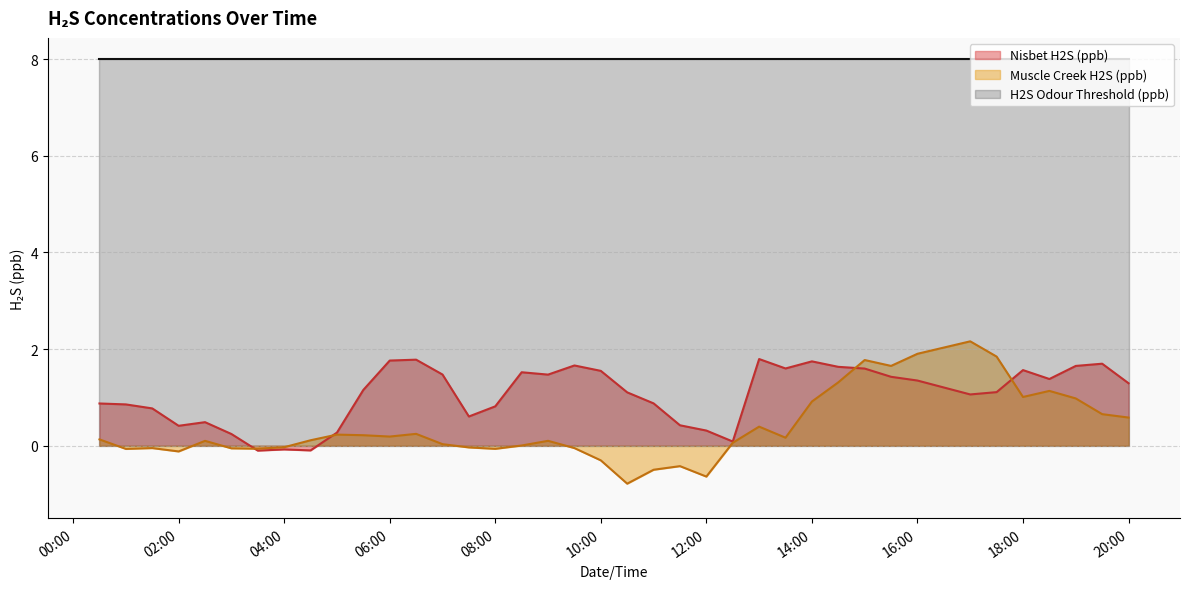

Where do Nisbet H2S (ppb) and Muscle Creek H2S (ppb) first cross each other?

2022-03-01 03:00 and 2022-03-01 03:30